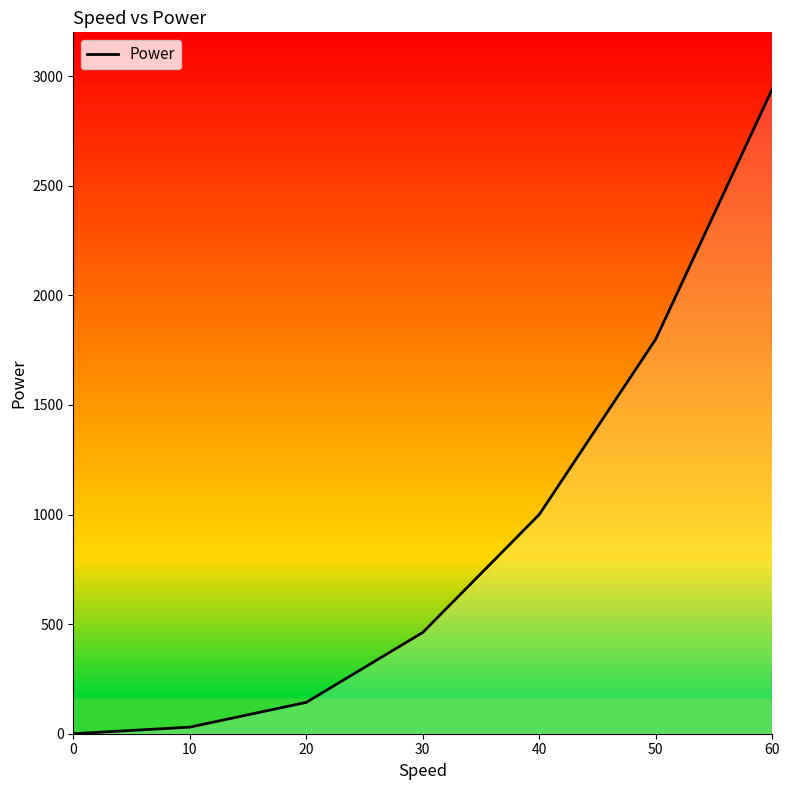

How many lines are shown in the chart?

1